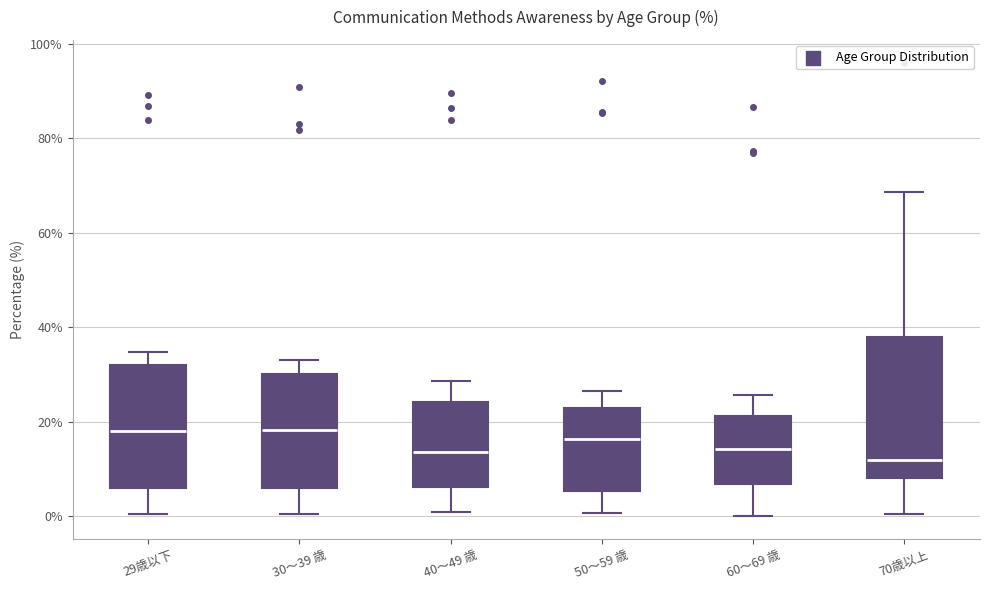

Where does the upper whisker of the box for 40～49 歳 end on the y-axis? The values are not printed on the chart, so give them approximately, as read against the axis.

28